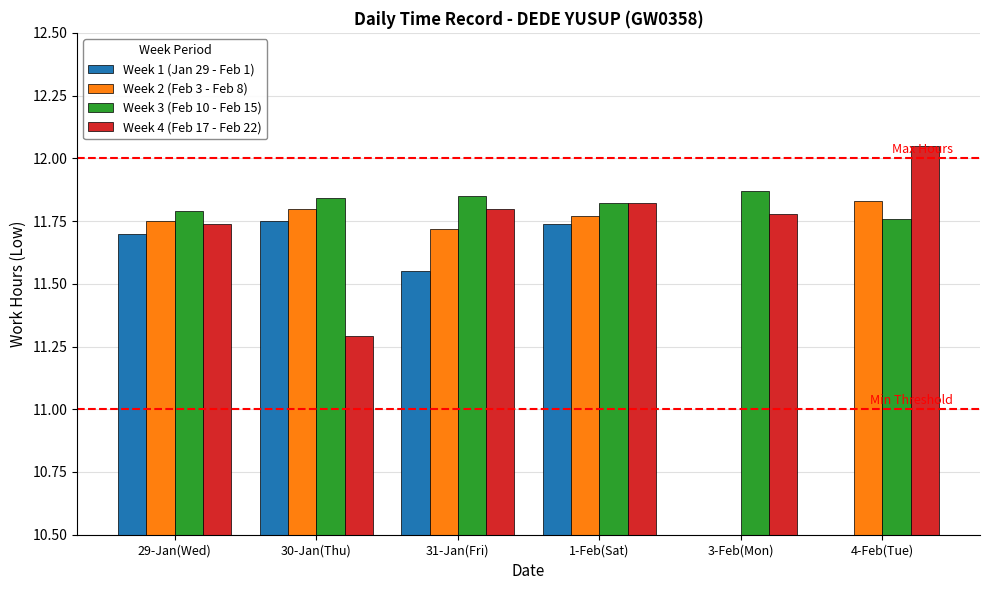

Where is Week 2 (Feb 3 - Feb 8) nearest to the value 5?

3-Feb(Mon)